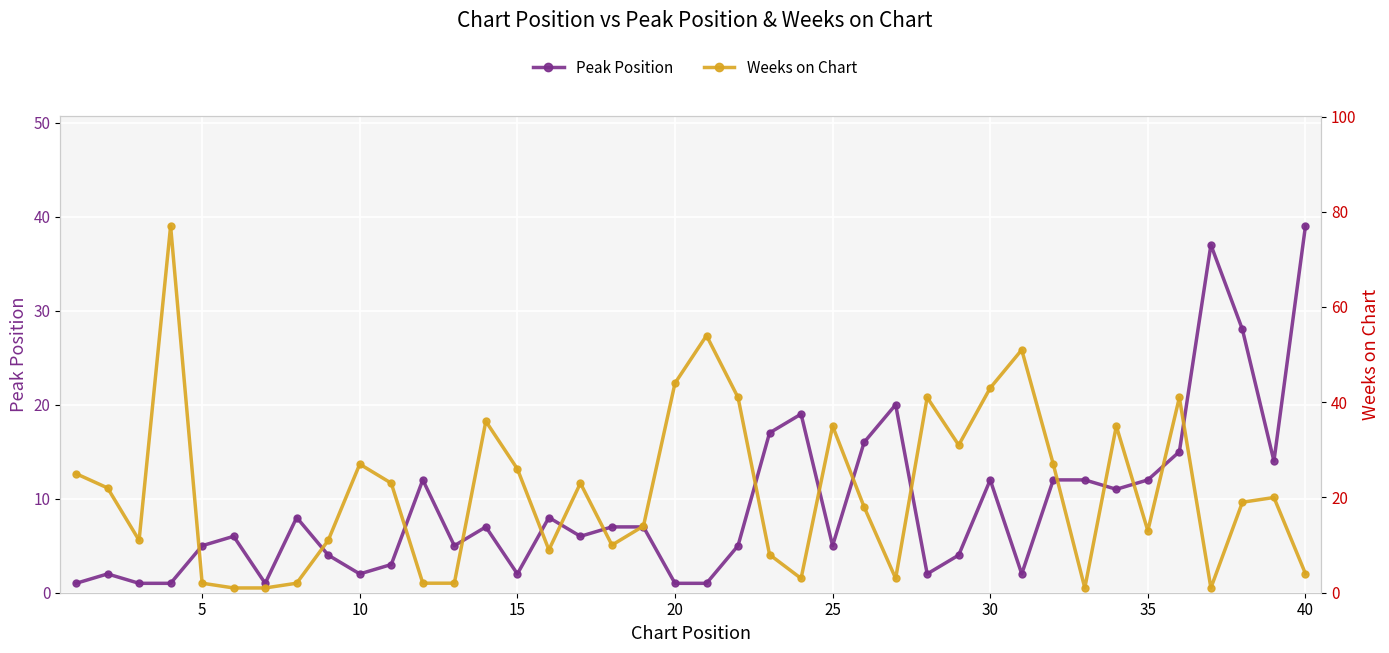

True or false: Peak Position has more than 1 interior local peaks.

True